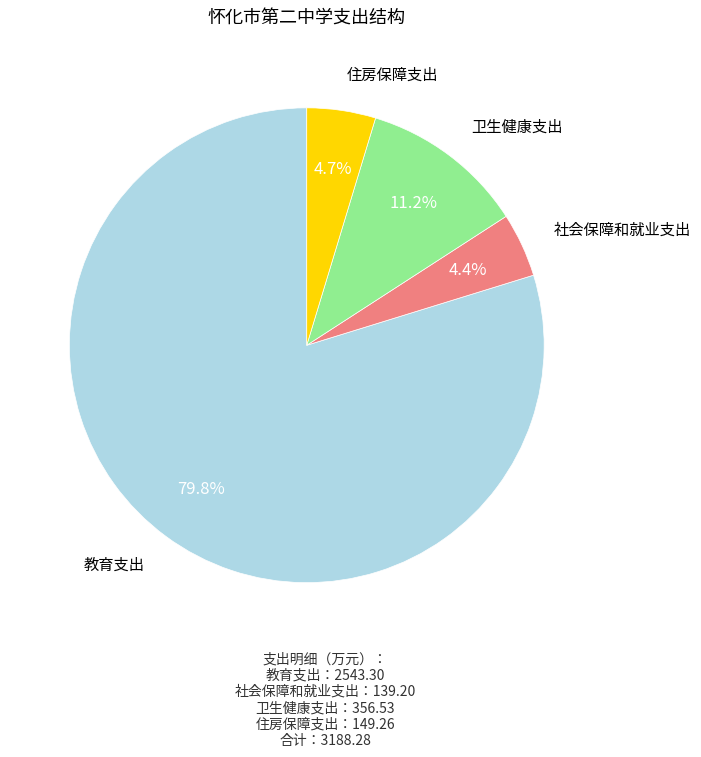

Is it true that 卫生健康支出 is 17% of the pie?

False